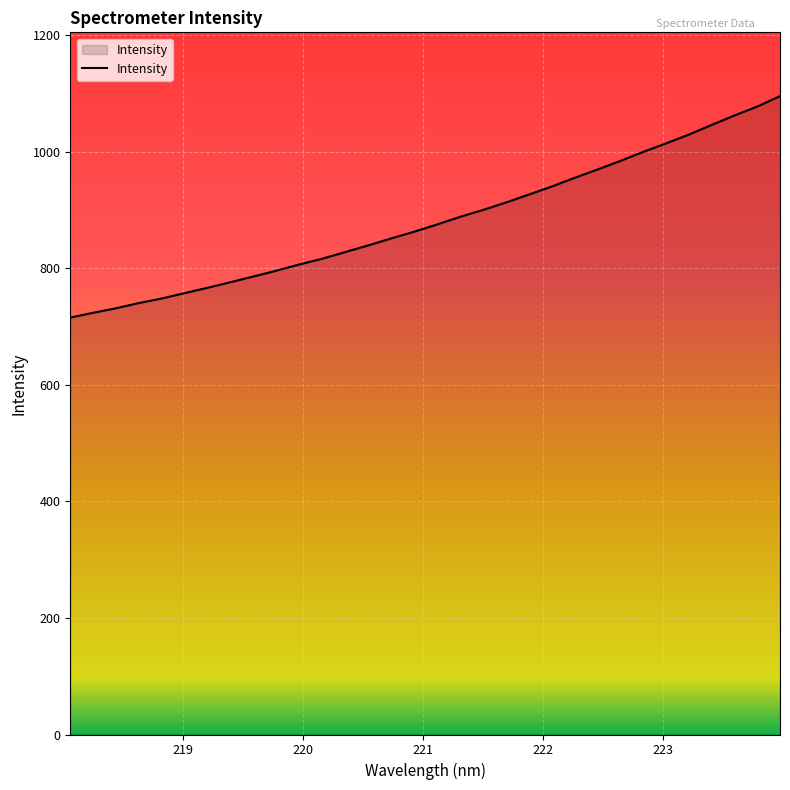

Count the number of data series in this chart.

1